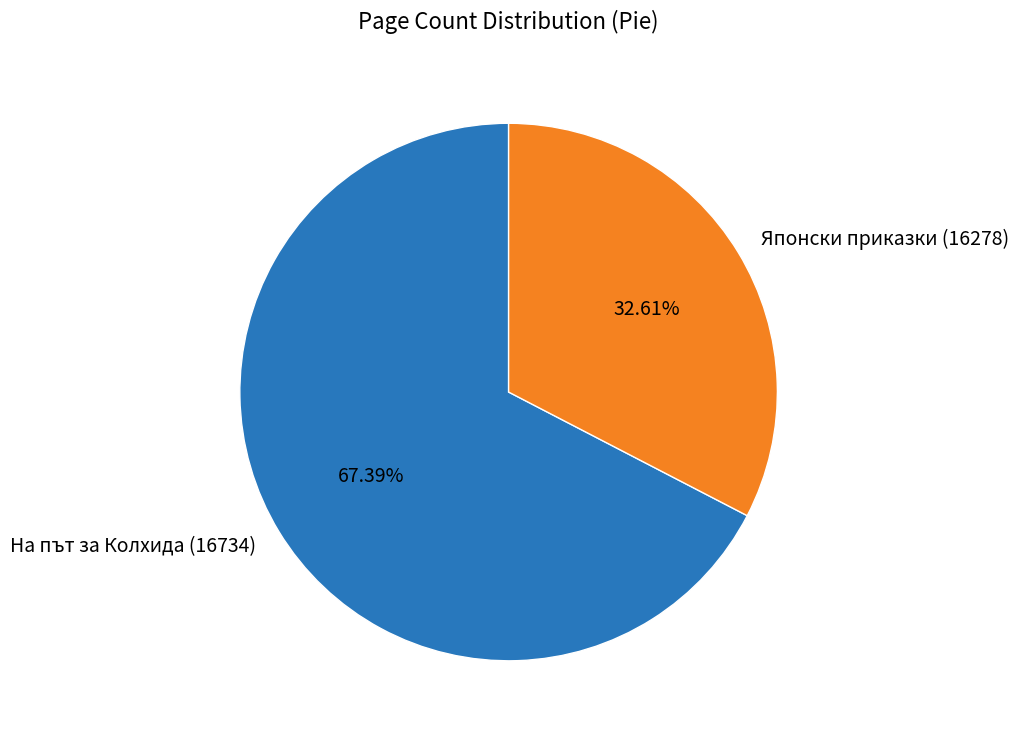

To the nearest percent, what is the combined percentage of На път за Колхида (16734) and Японски приказки (16278)?

100%